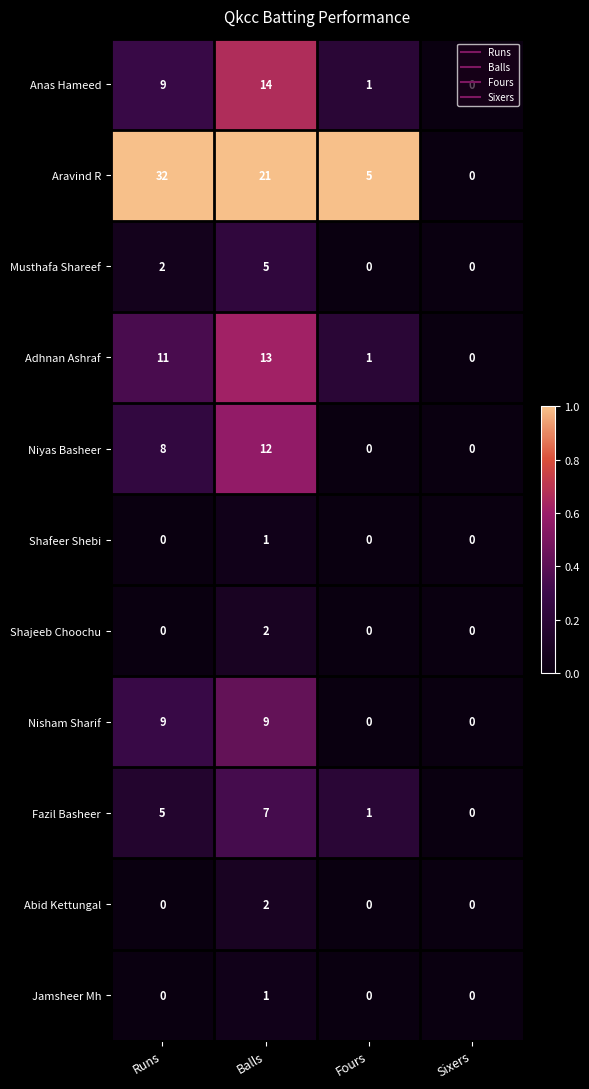

What is the maximum value shown in the chart?

32